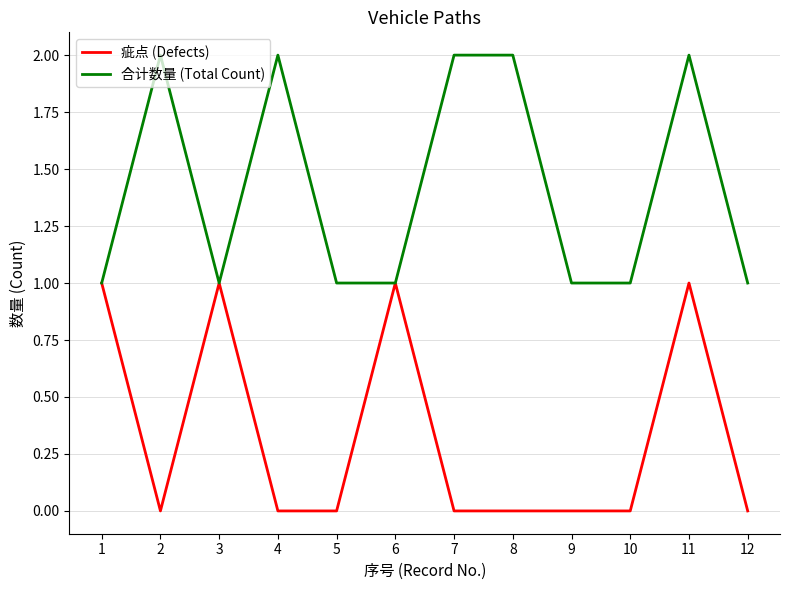

Rank the series by their maximum value, from lowest to highest.

疵点 (Defects), 合计数量 (Total Count)